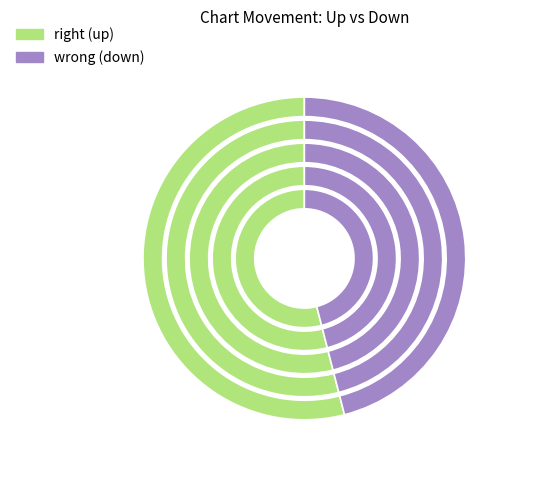

How many slices are in this pie chart?

2